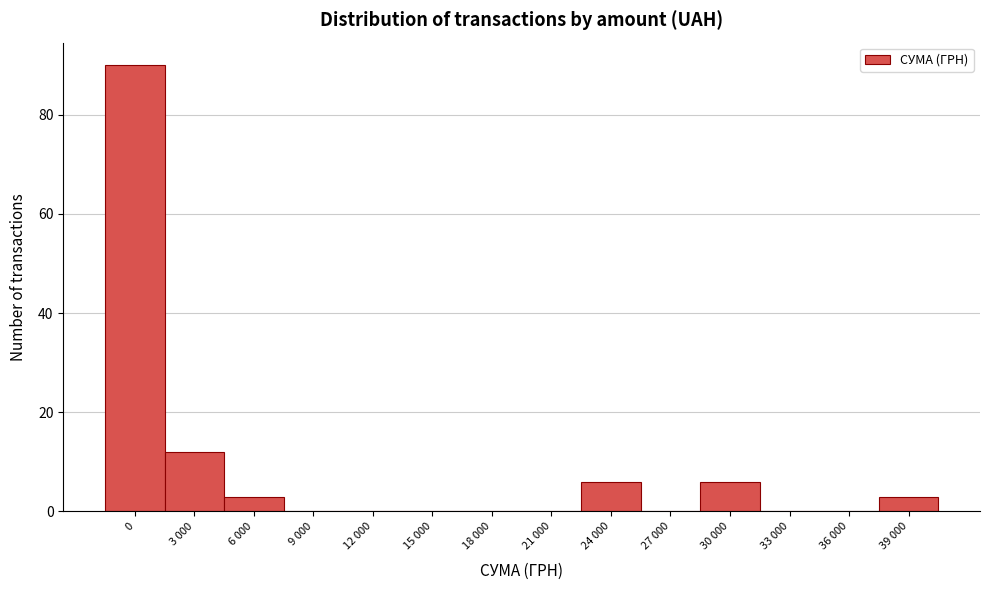

Reading left to right, transcribe all the data shown in this chart.

0=90	3 000=12	6 000=3	9 000=0	12 000=0	15 000=0	18 000=0	21 000=0	24 000=6	27 000=0	30 000=6	33 000=0	36 000=0	39 000=3